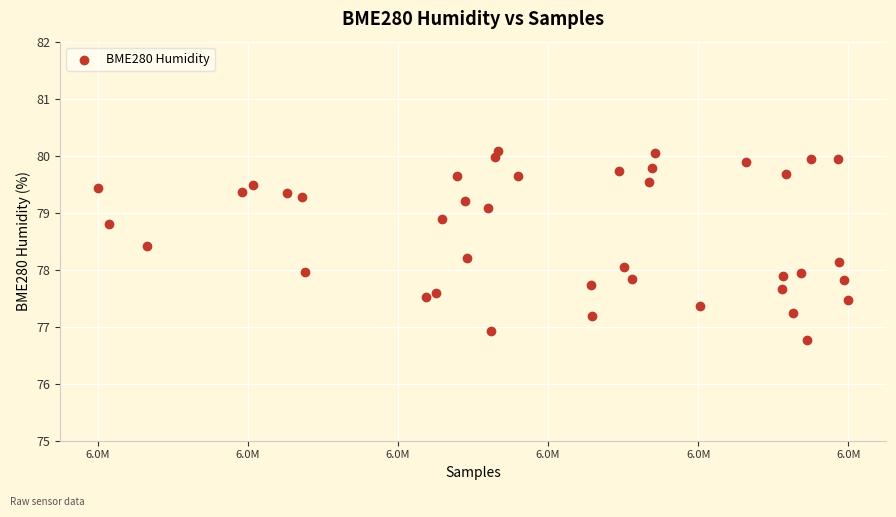

What is the range of Y values (max minus min)?

3.3